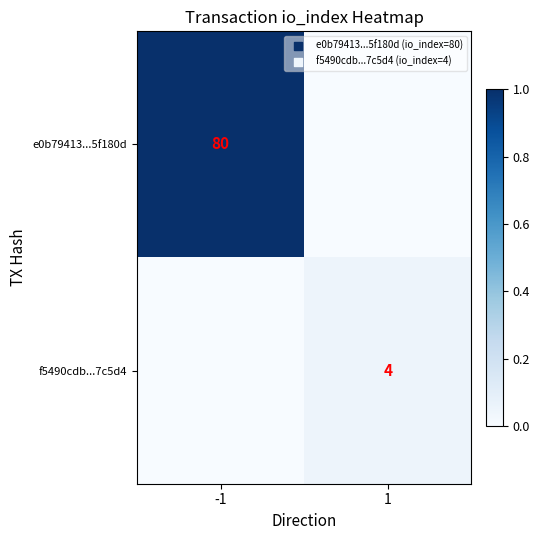

The e0b79413...5f180d series shows 80 at -1. True or false?

True